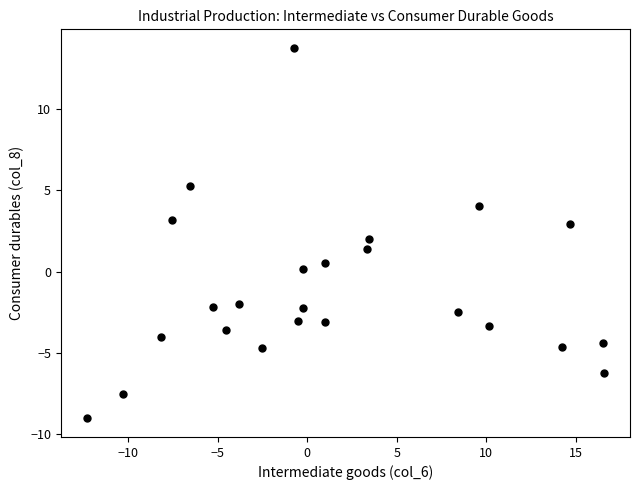

What is the range of X values (max minus min)?

28.9